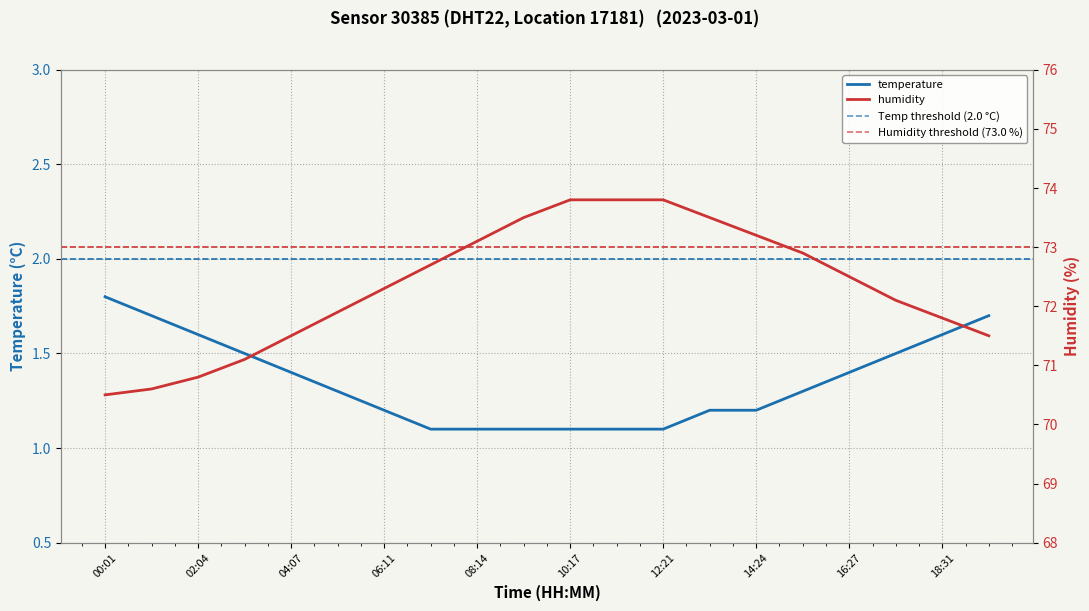

At which label does humidity reach its minimum?

00:01